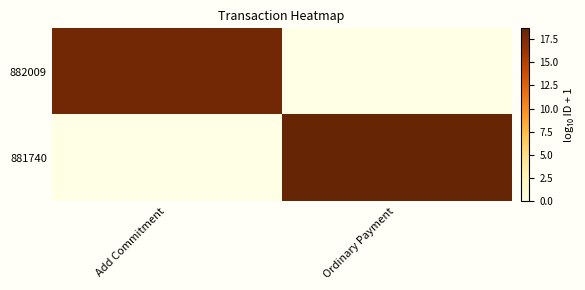

Which series changed the most between Add Commitment and Ordinary Payment?

881740